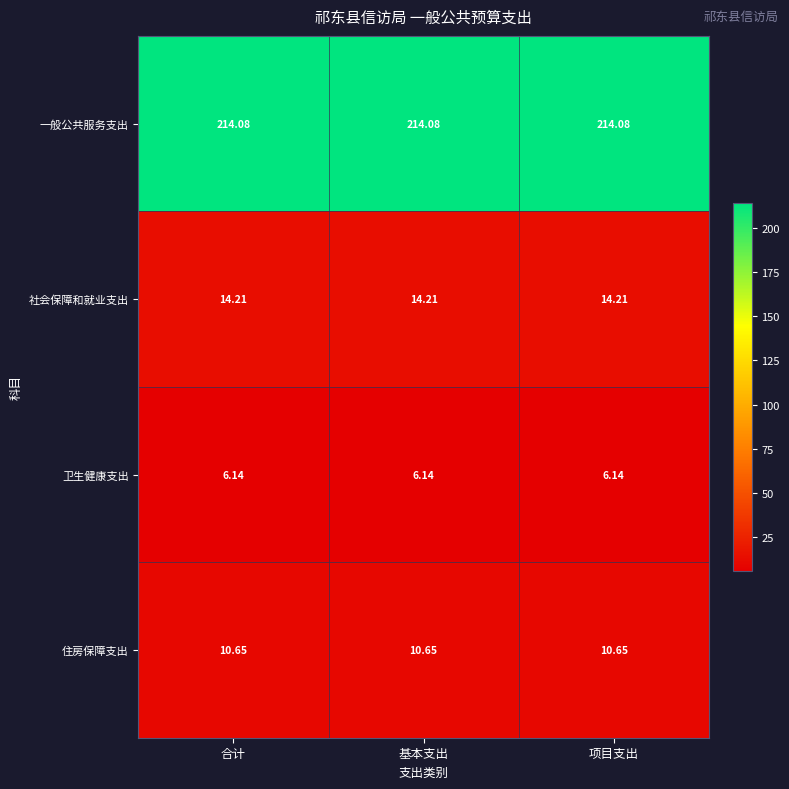

List the series in order of their peak value, highest first.

一般公共服务支出, 社会保障和就业支出, 住房保障支出, 卫生健康支出